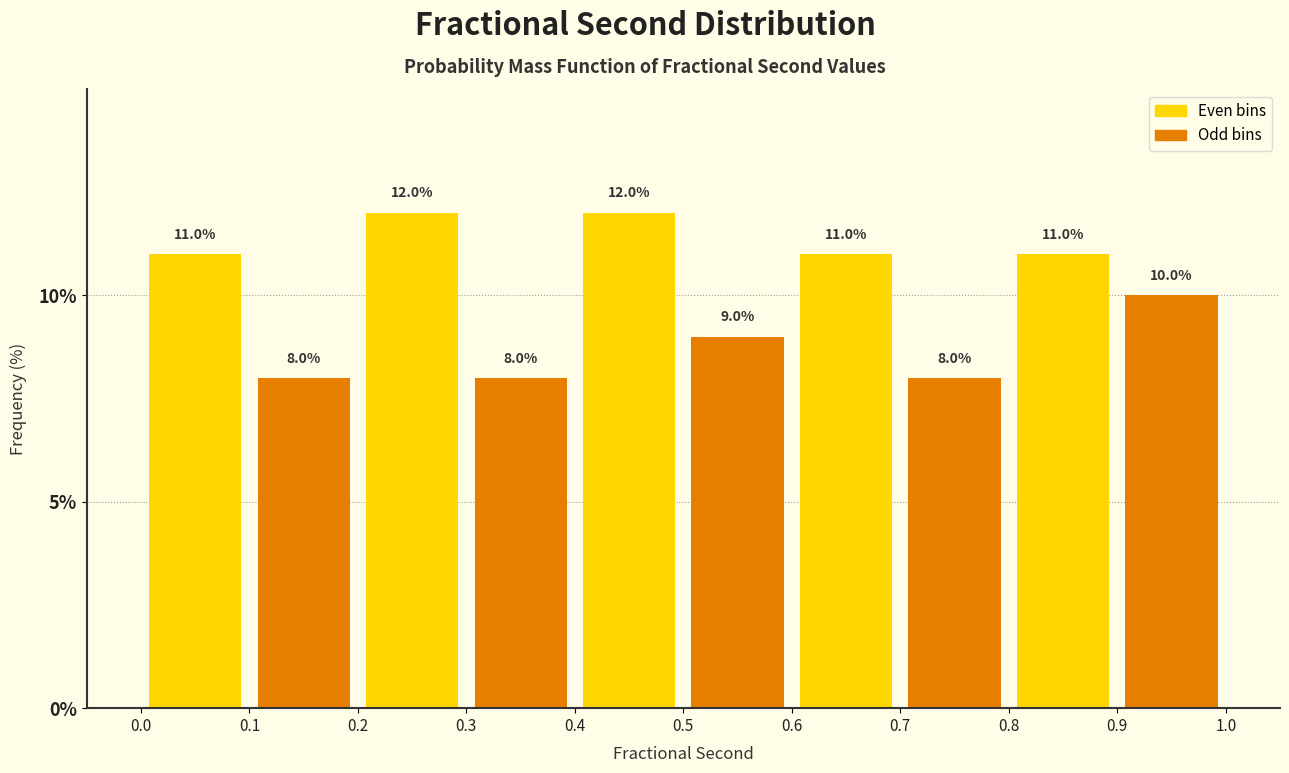

What is the height of the bar covering 0.8 to 0.9 on the x-axis?

11.0